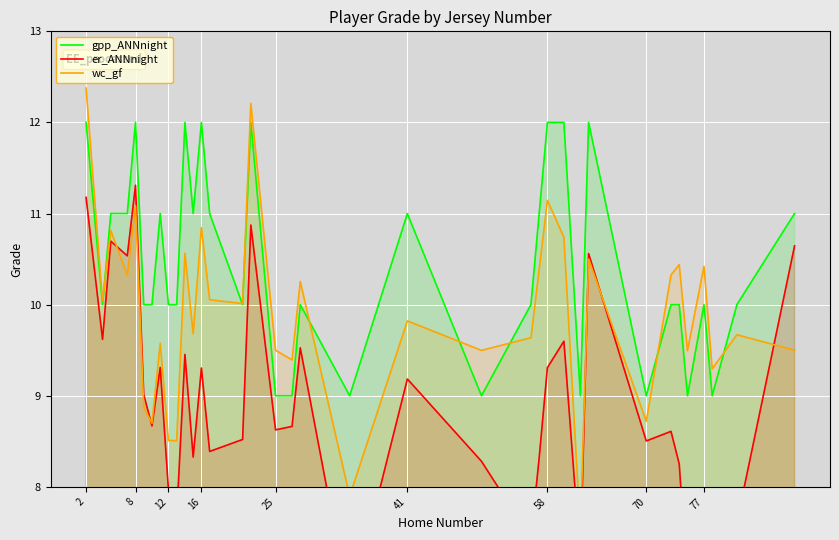

The gpp_ANNnight series shows 9 at 70. True or false?

True